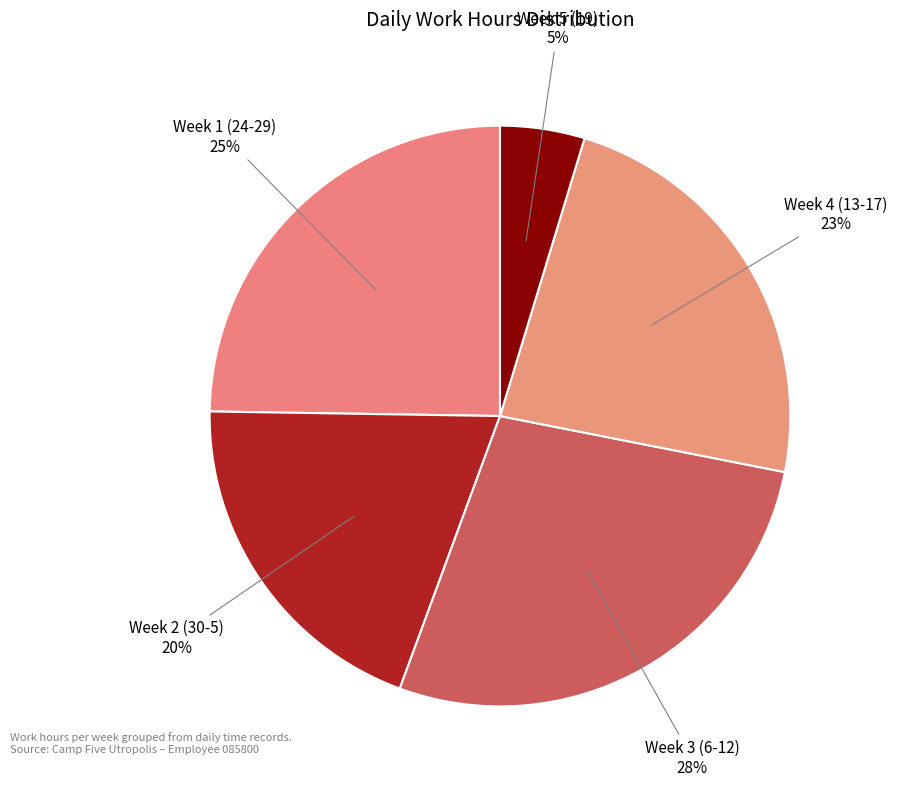

How many segments does this pie chart have?

5